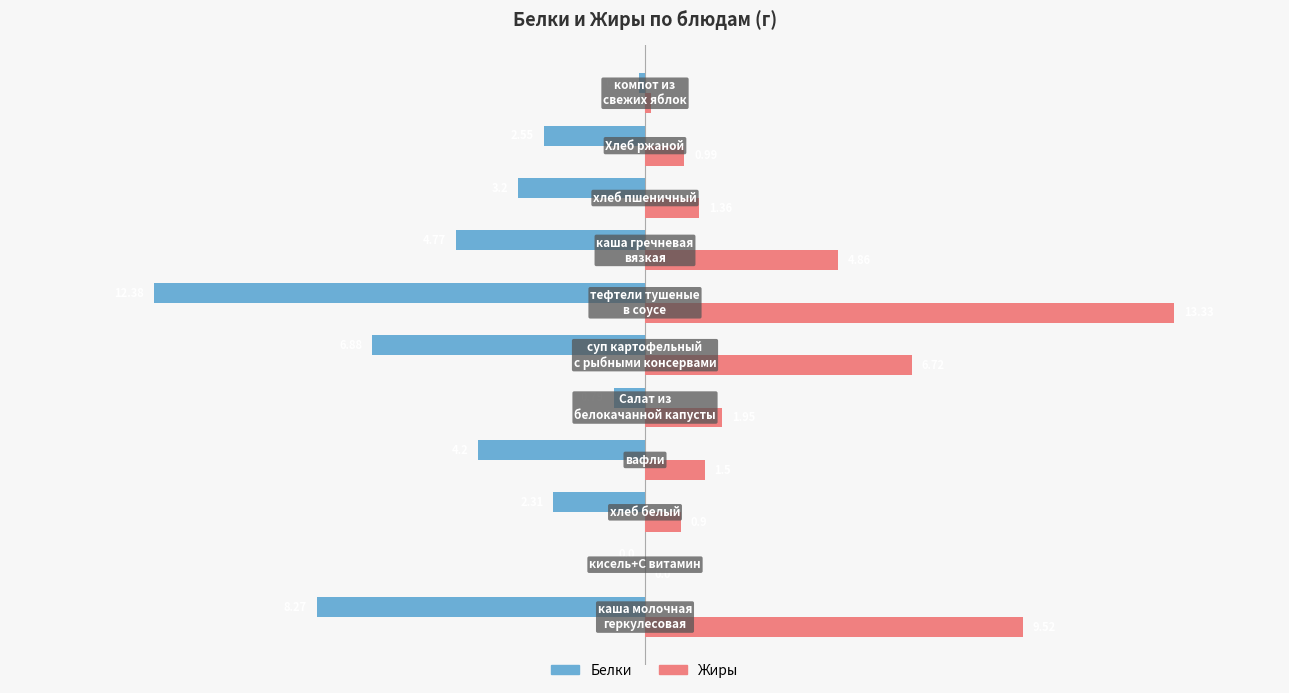

Which series has the largest total across all categories?

Жиры